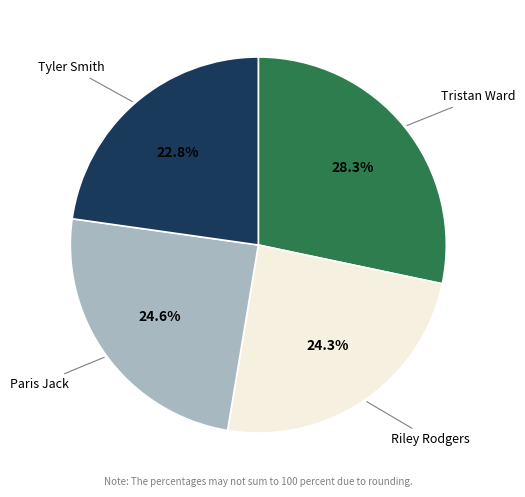

To the nearest percent, what is the difference between the Riley Rodgers and Tristan Ward slice percentages?

4%